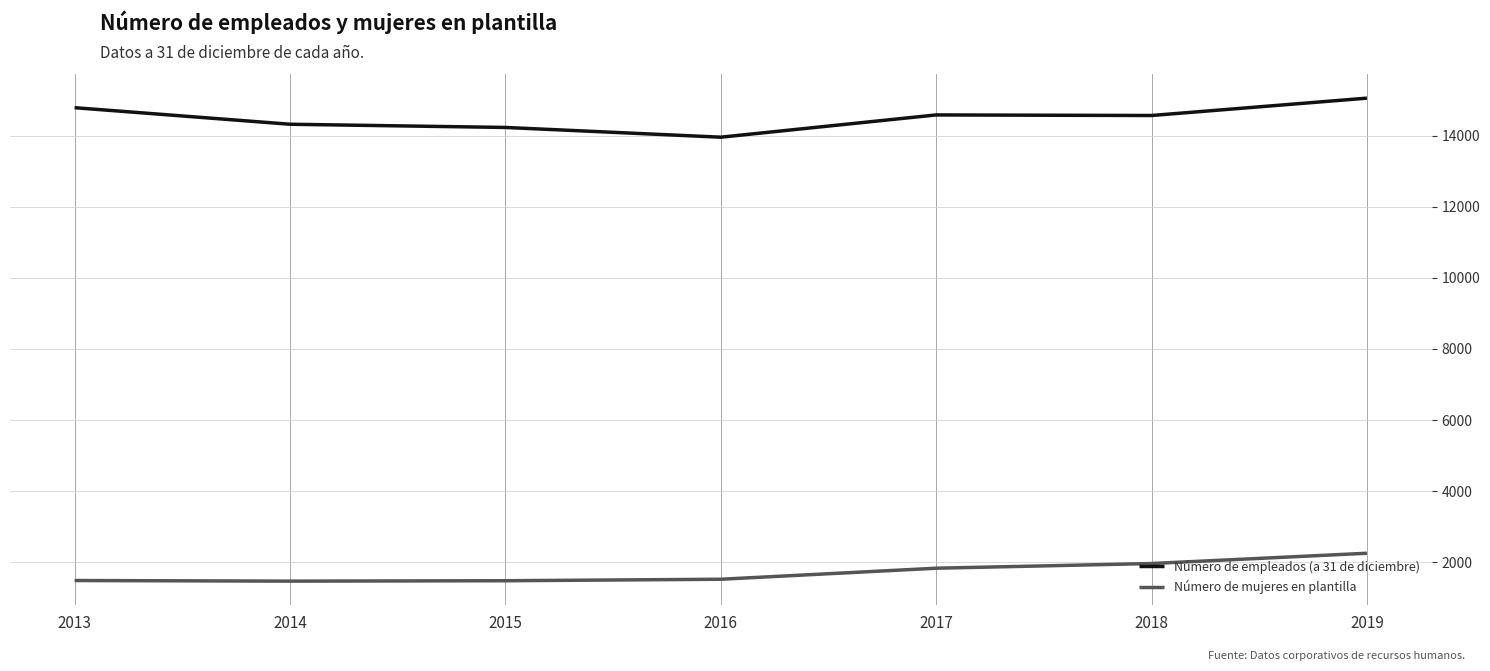

What is the maximum value shown in the chart?

15053